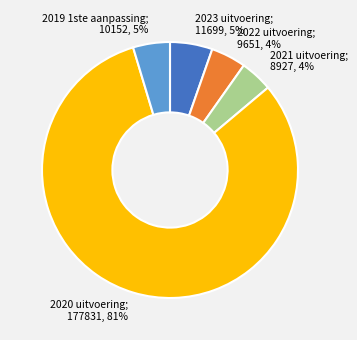

Is there a majority slice in this chart?

Yes